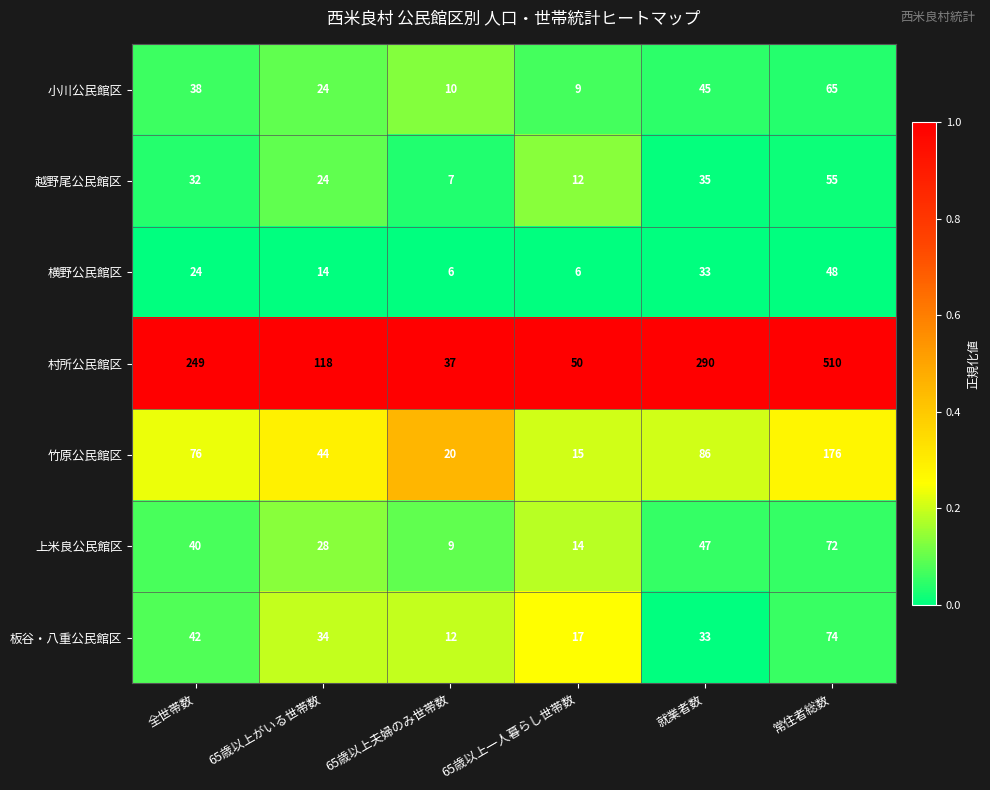

What value does the 上米良公民館区 series have at 就業者数?

47